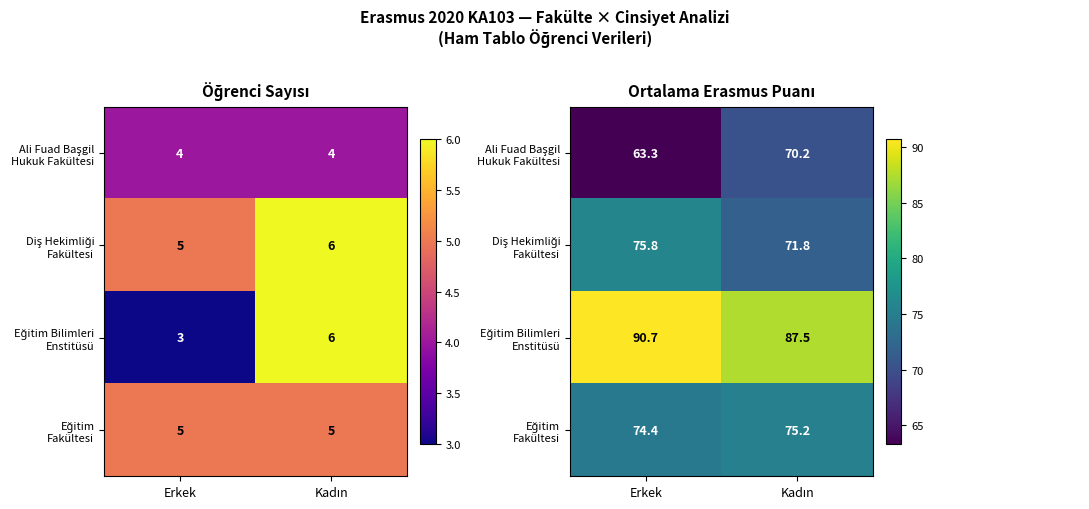

Which series has the largest total across all categories?

Eğitim Bilimleri Enstitüsü